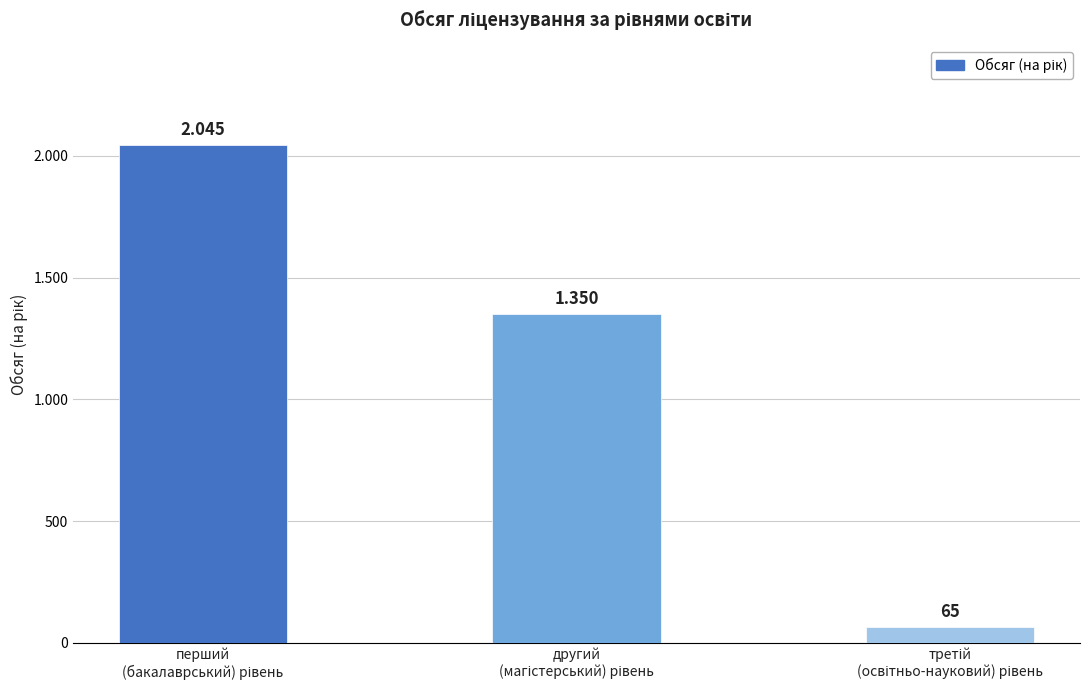

Reading left to right, transcribe all the data shown in this chart.

2045	1350	65